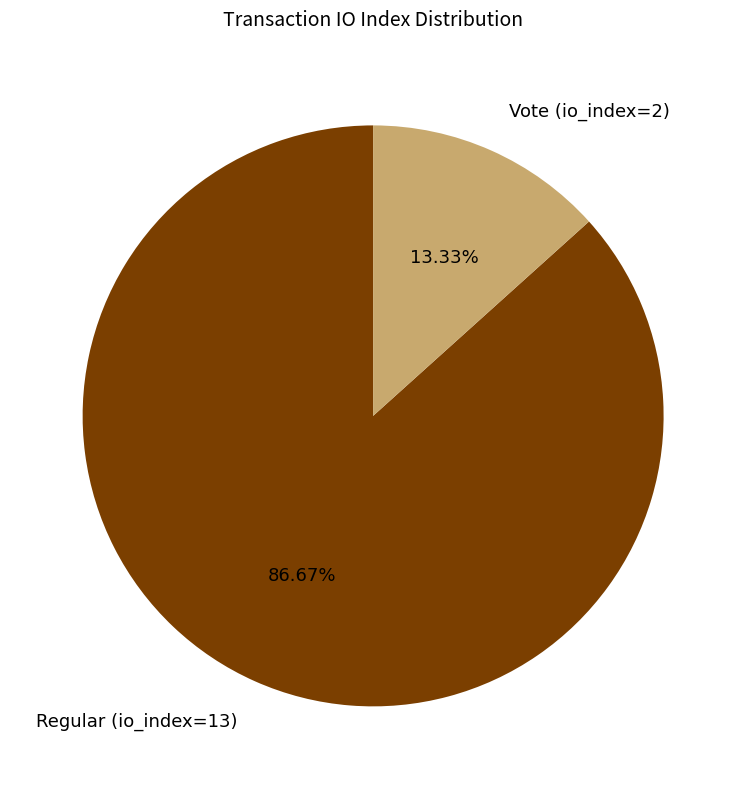

Is the sum of Vote (io_index=2) and Regular (io_index=13) greater than half?

Yes